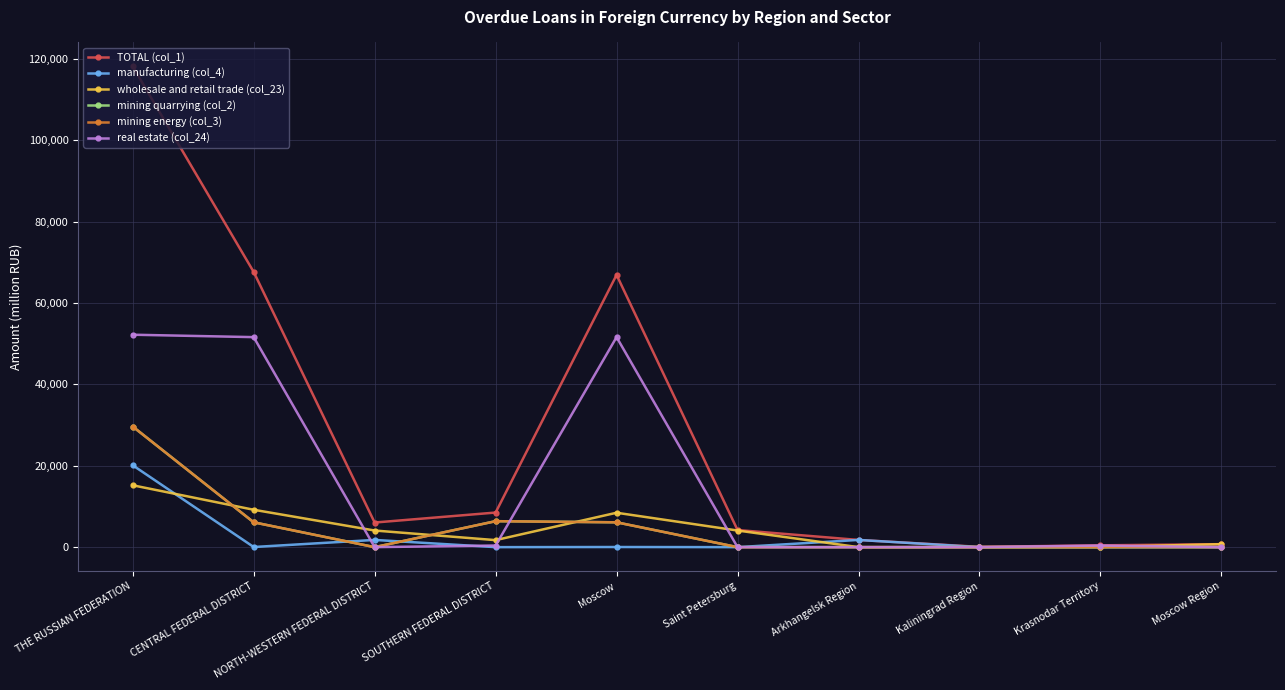

At which category is the sum across all series the highest?

THE RUSSIAN FEDERATION